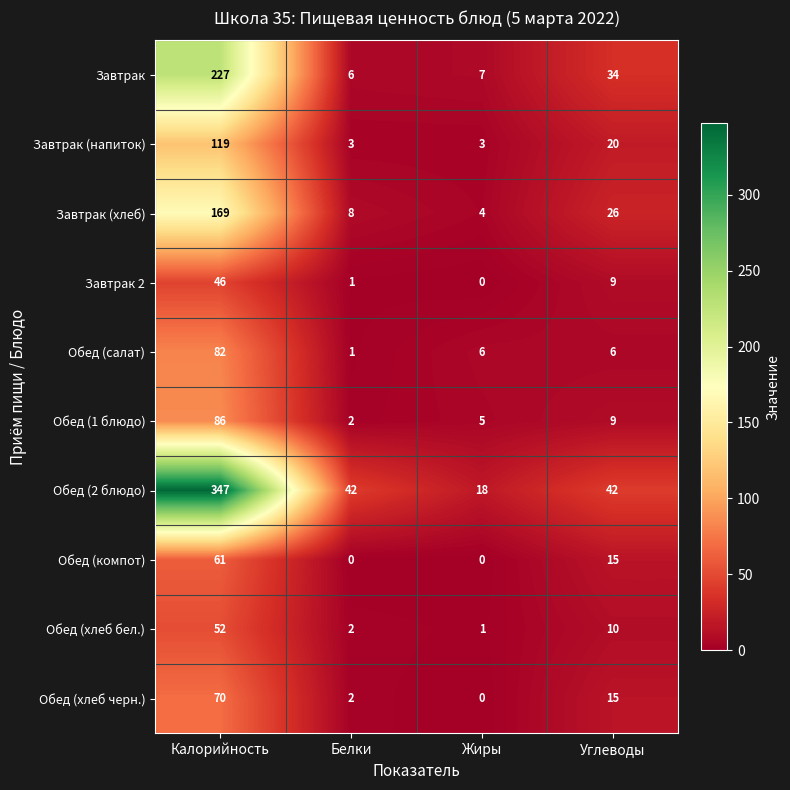

Read the Завтрак value at Углеводы.

34